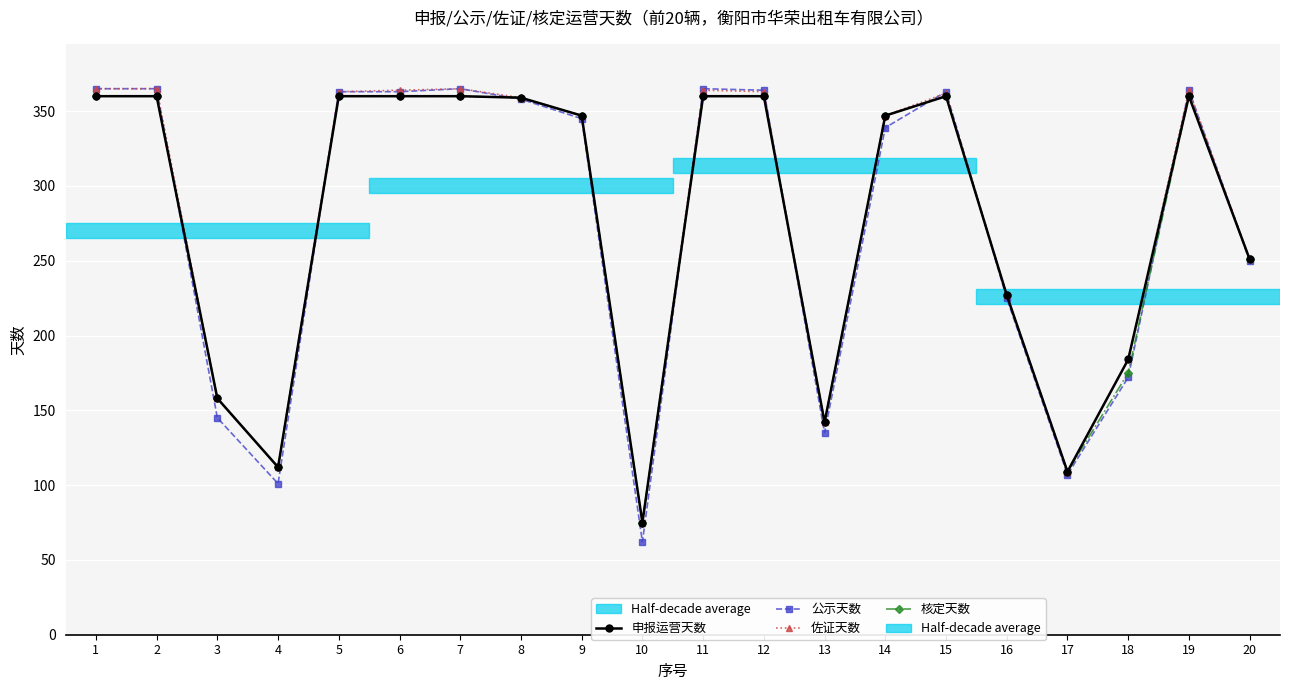

The 佐证天数 series shows 347 at 9. True or false?

True